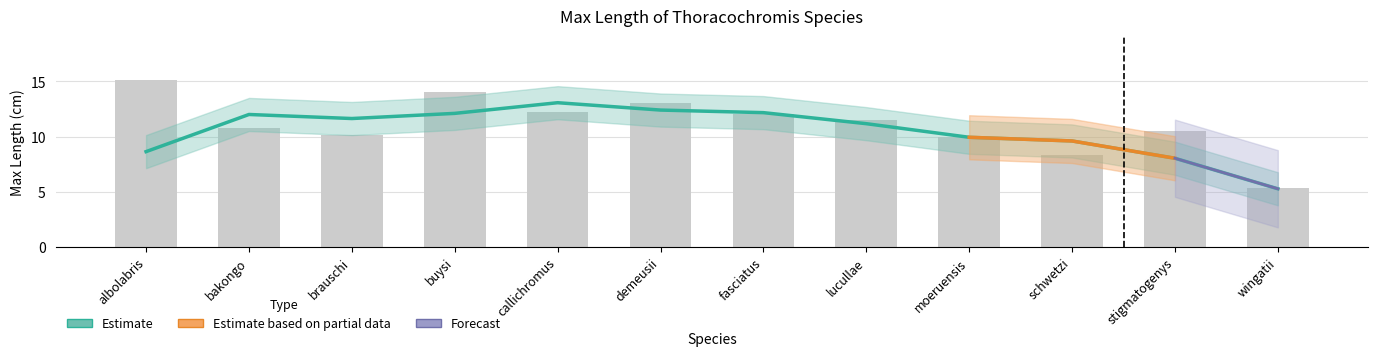

Approximately how many times larger is the value at callichromus compared to moeruensis?

1.2